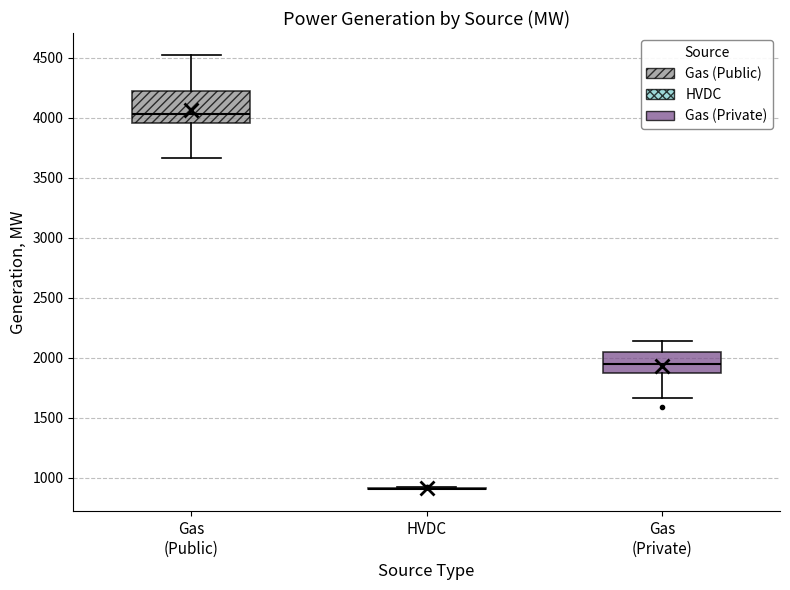

Reading left to right, transcribe this box plot: for each box, give where its median line is, the range the box spans, and where its two whiskers end, as read against the y-axis. The values are not printed on the chart, so give them approximately, as read against the axis.

Gas (Public): median 4050, box 3950 to 4250, whiskers 3650 to 4550
HVDC: box collapsed to a line at 900, whiskers 900 to 900
Gas (Private): median 1950, box 1900 to 2050, whiskers 1650 to 2150